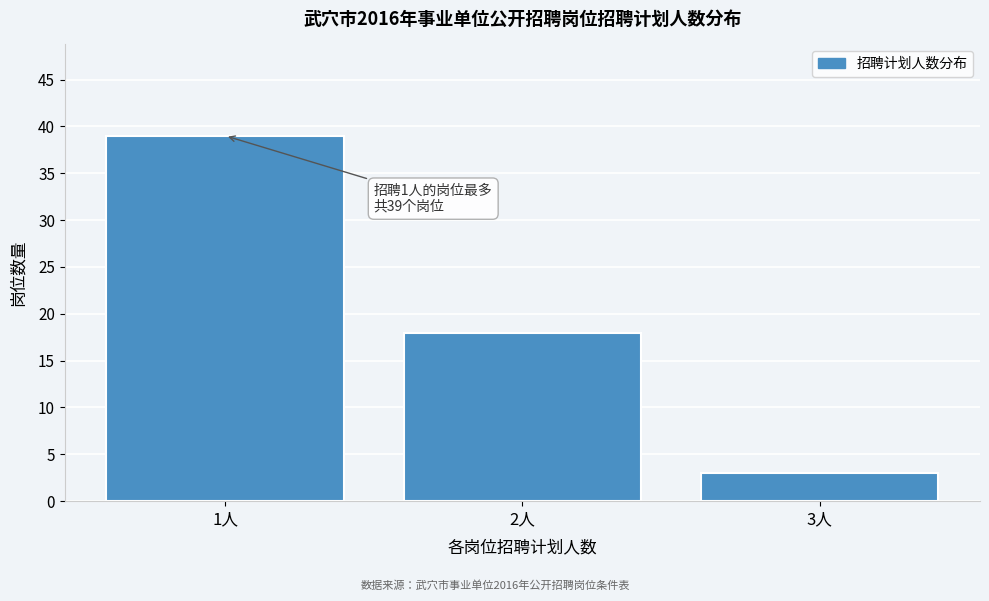

Reading left to right, transcribe all the data shown in this chart.

39	18	3